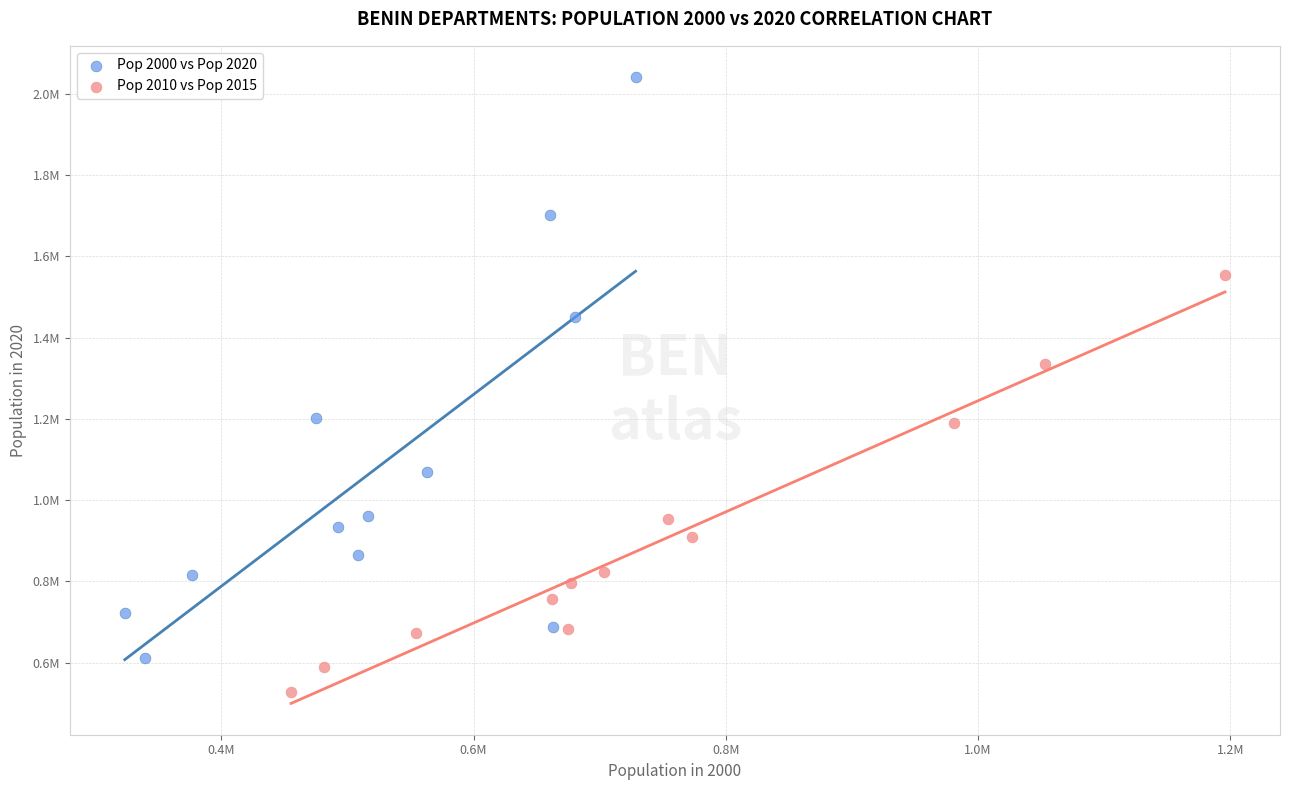

Which series has the largest Y range (max minus min)?

Pop 2000 vs Pop 2020